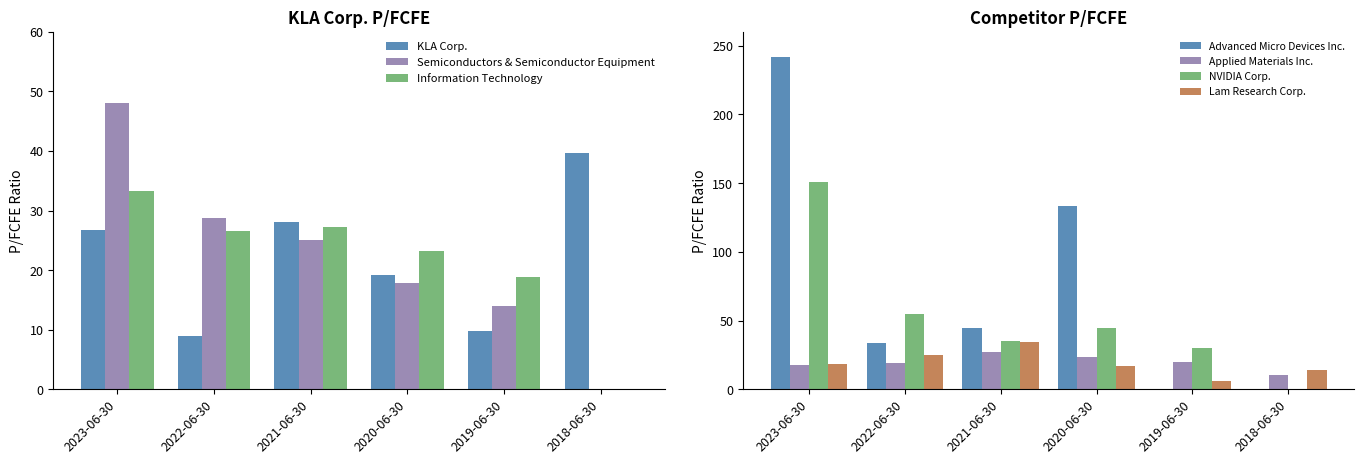

At 2020-06-30, list the series in order from smallest to largest.

Semiconductors & Semiconductor Equipment, KLA Corp., Information Technology